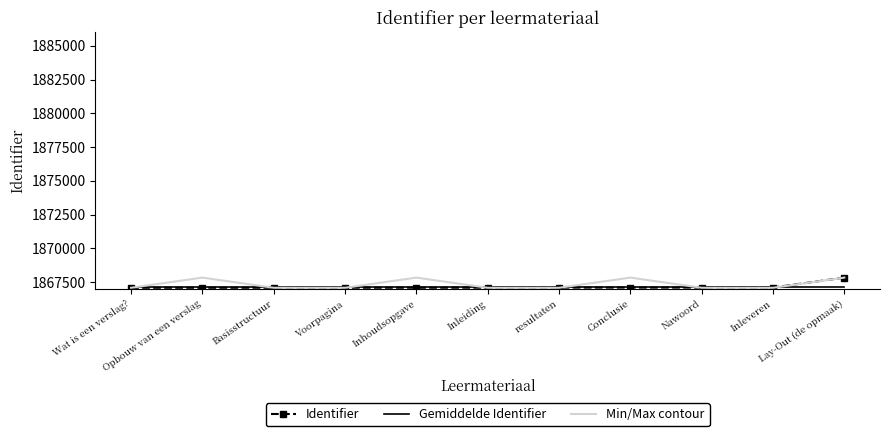

Is it true that Min/Max contour equals 3268011.2 at Inleiding?

False